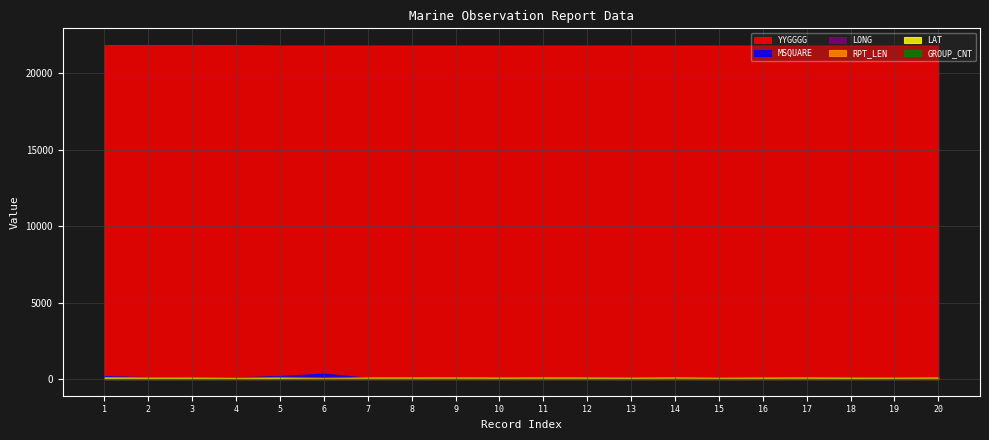

Is the value of LAT at 11 greater than the value of RPT_LEN at 19?

No